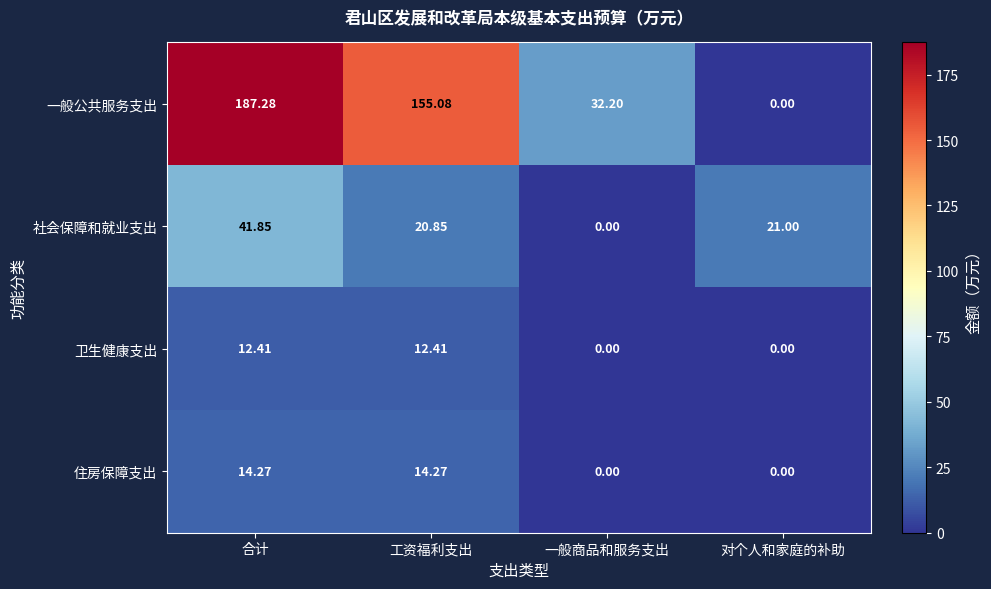

Which category has the highest value across all series?

合计